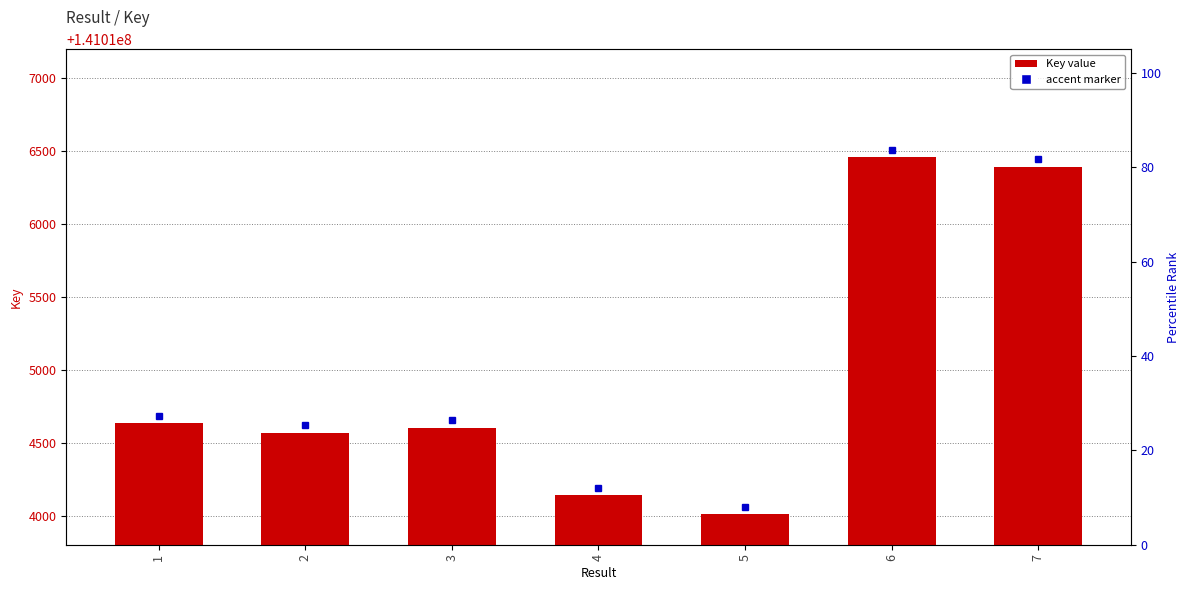

What is the change in value from 1 to 7?

+1758